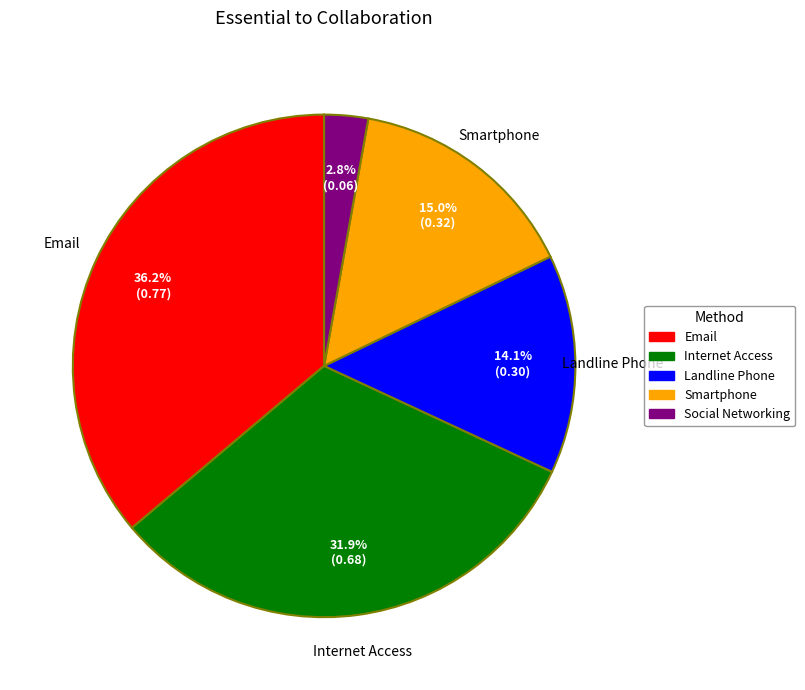

Count the number of slices in the pie.

5